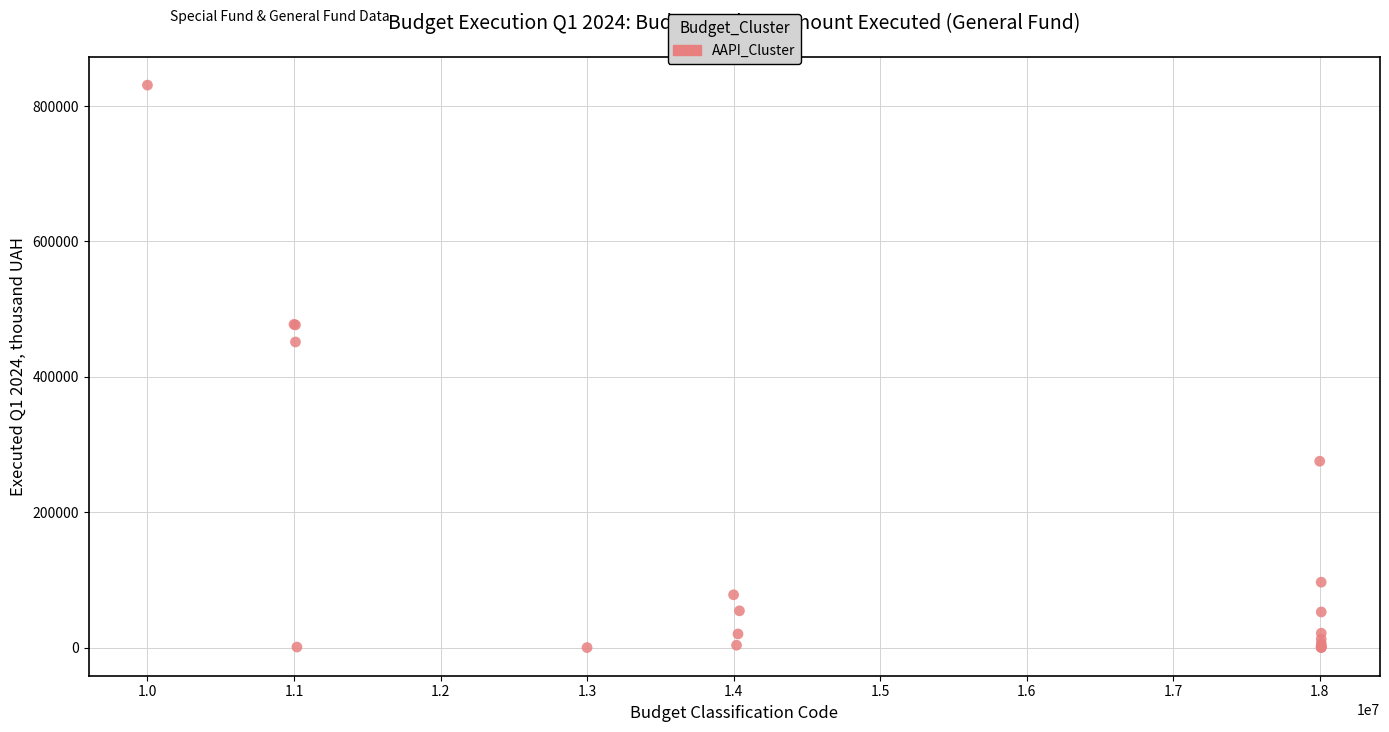

What Y value in the scatter plot is closest to 415475?

451490.6